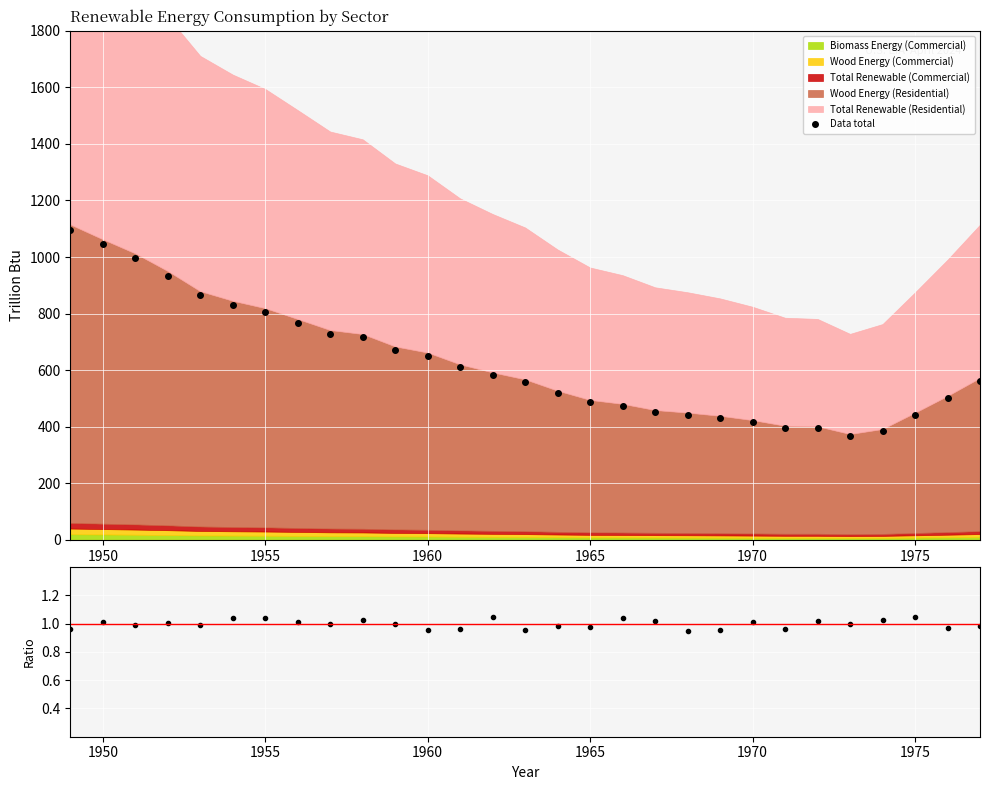

How many interior local valleys does the Data total series have?

1